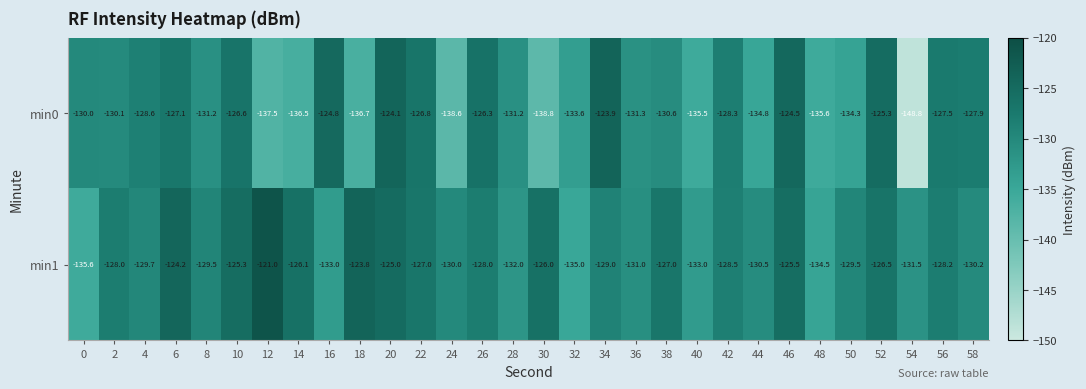

What is the average value of the min1 series?

-128.8